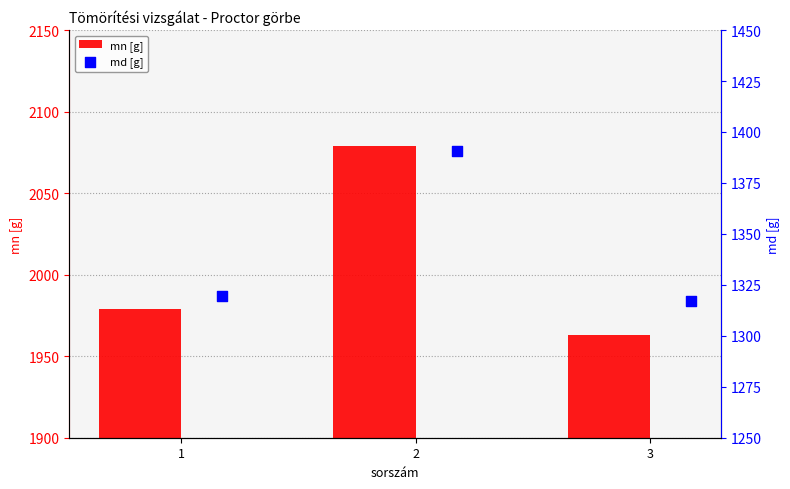

The value of mn [g] at 2 is 782. True or false?

False